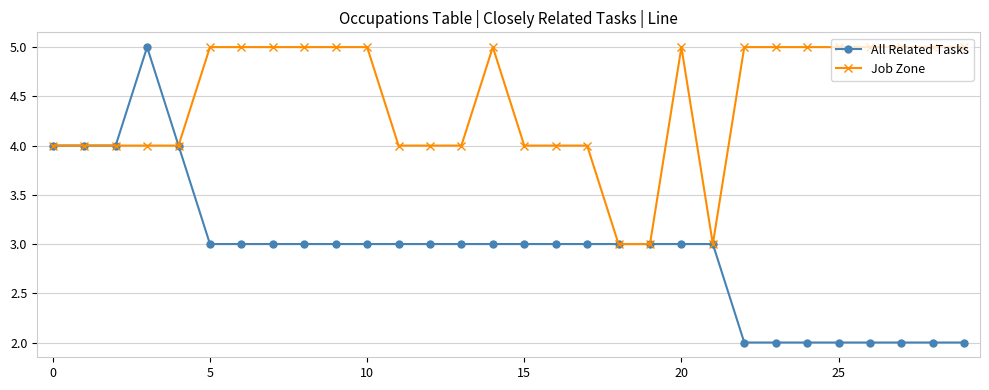

What is the maximum value shown in the chart?

5